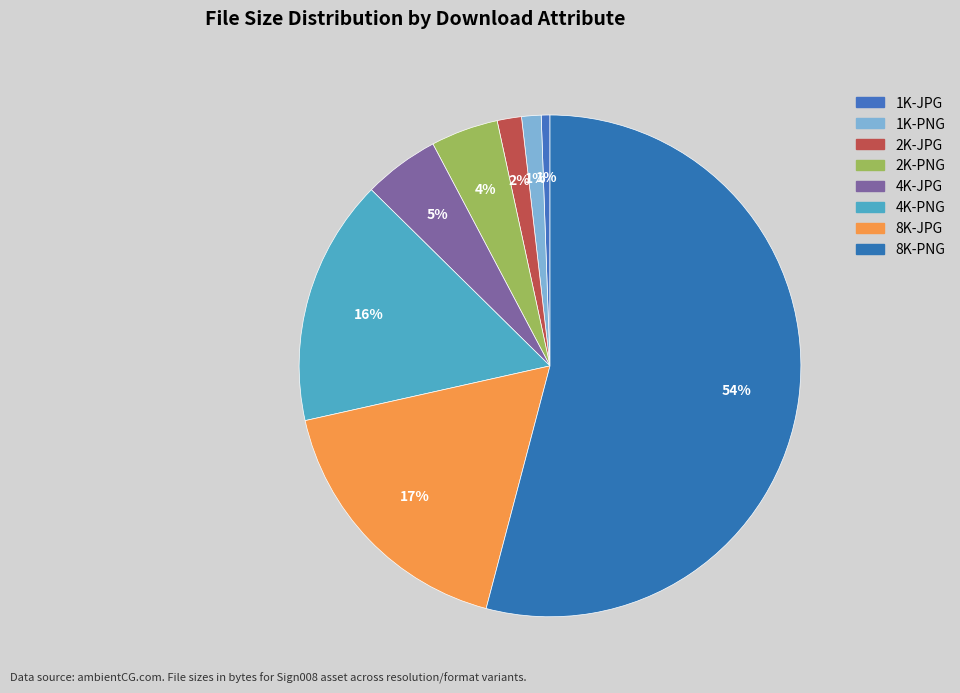

How many slices are in this pie chart?

8